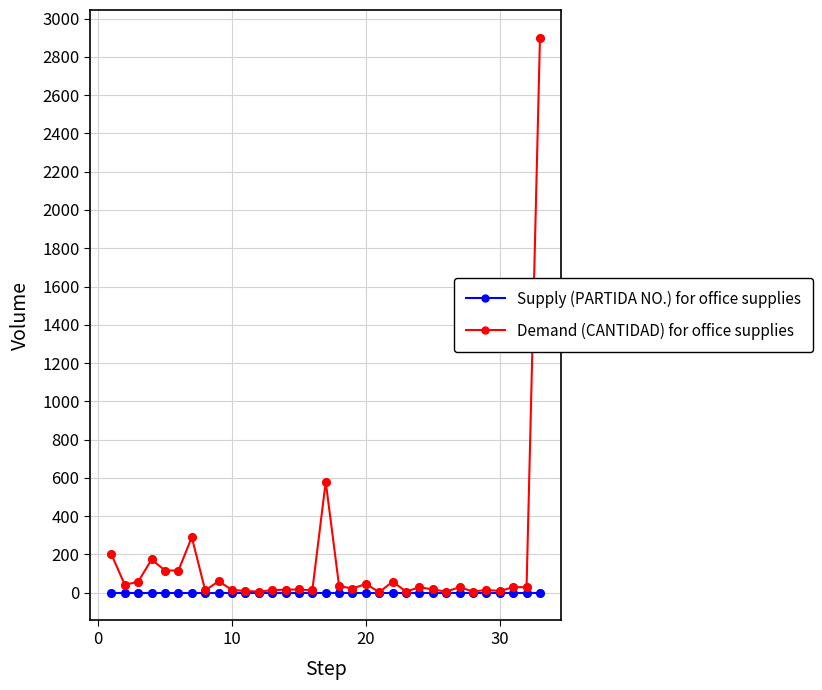

Which series has the widest spread of values?

Demand (CANTIDAD) for office supplies